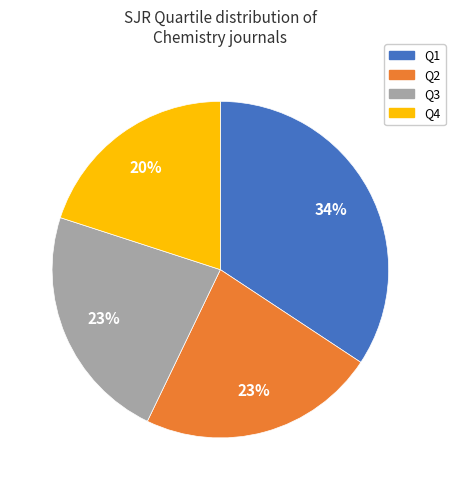

What is the smallest slice in the pie chart?

Q4